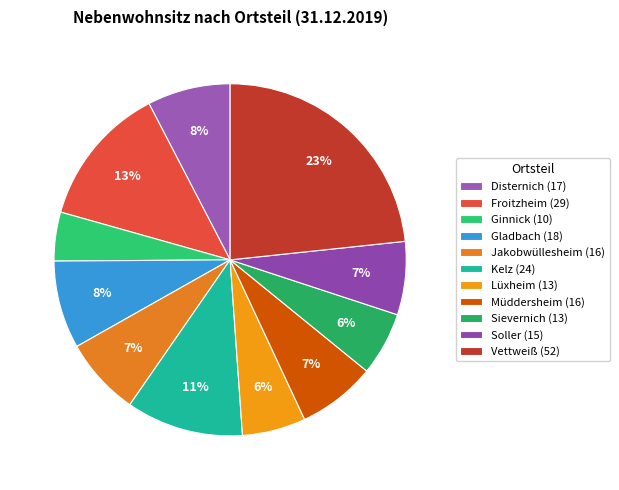

What percentage is the Sievernich slice, to the nearest percent?

6%